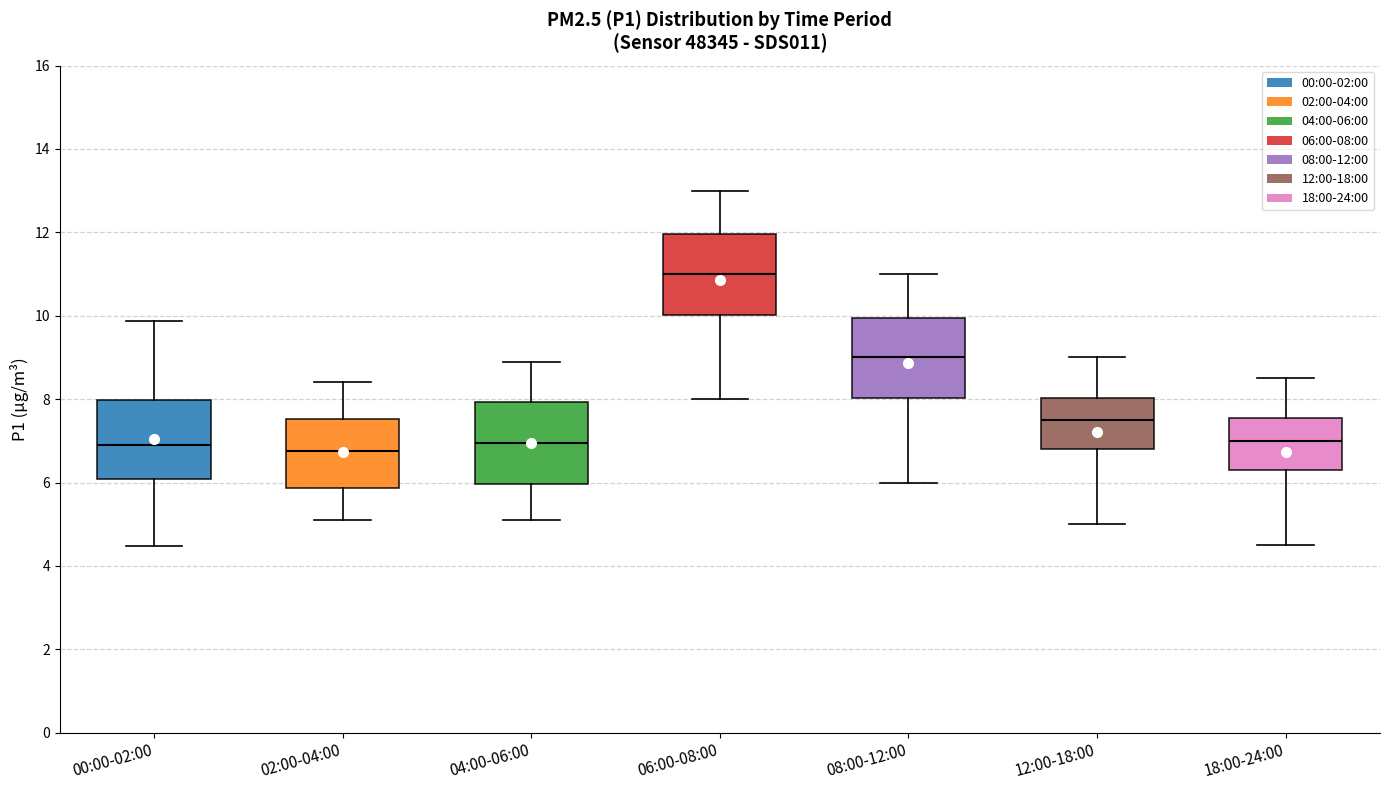

Reading left to right, transcribe this box plot: for each box, give where its median line is, the range the box spans, and where its two whiskers end, as read against the y-axis. The values are not printed on the chart, so give them approximately, as read against the axis.

00:00-02:00: median 6.8, box 6.0 to 8.0, whiskers 4.4 to 9.8
02:00-04:00: median 6.8, box 5.8 to 7.6, whiskers 5.2 to 8.4
04:00-06:00: median 7.0, box 6.0 to 8.0, whiskers 5.2 to 9.0
06:00-08:00: median 11.0, box 10.0 to 12.0, whiskers 8.0 to 13.0
08:00-12:00: median 9.0, box 8.0 to 10.0, whiskers 6.0 to 11.0
12:00-18:00: median 7.6, box 6.8 to 8.0, whiskers 5.0 to 9.0
18:00-24:00: median 7.0, box 6.4 to 7.6, whiskers 4.6 to 8.6